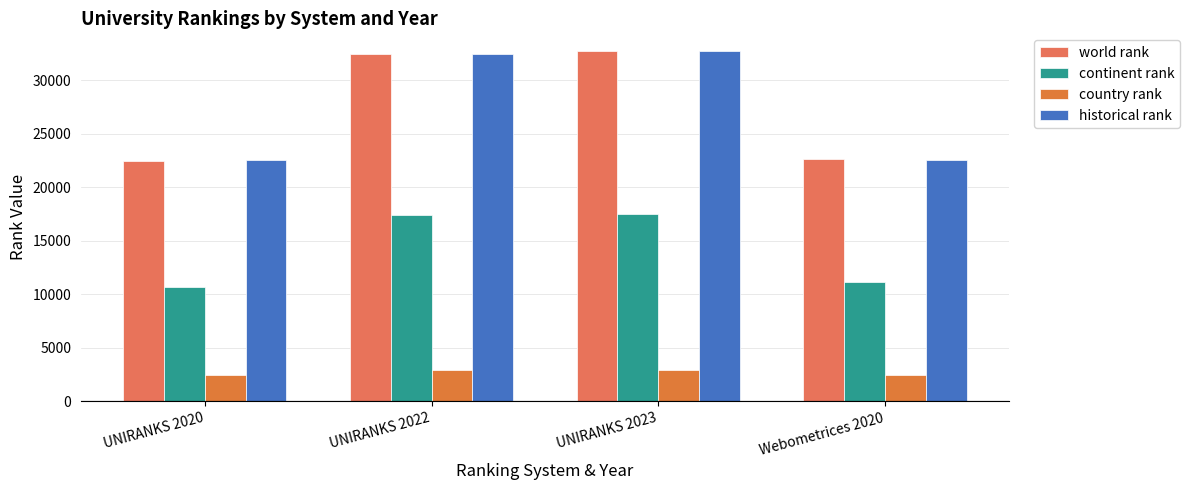

Which has a higher value, Webometrices 2020 or UNIRANKS 2022?

UNIRANKS 2022